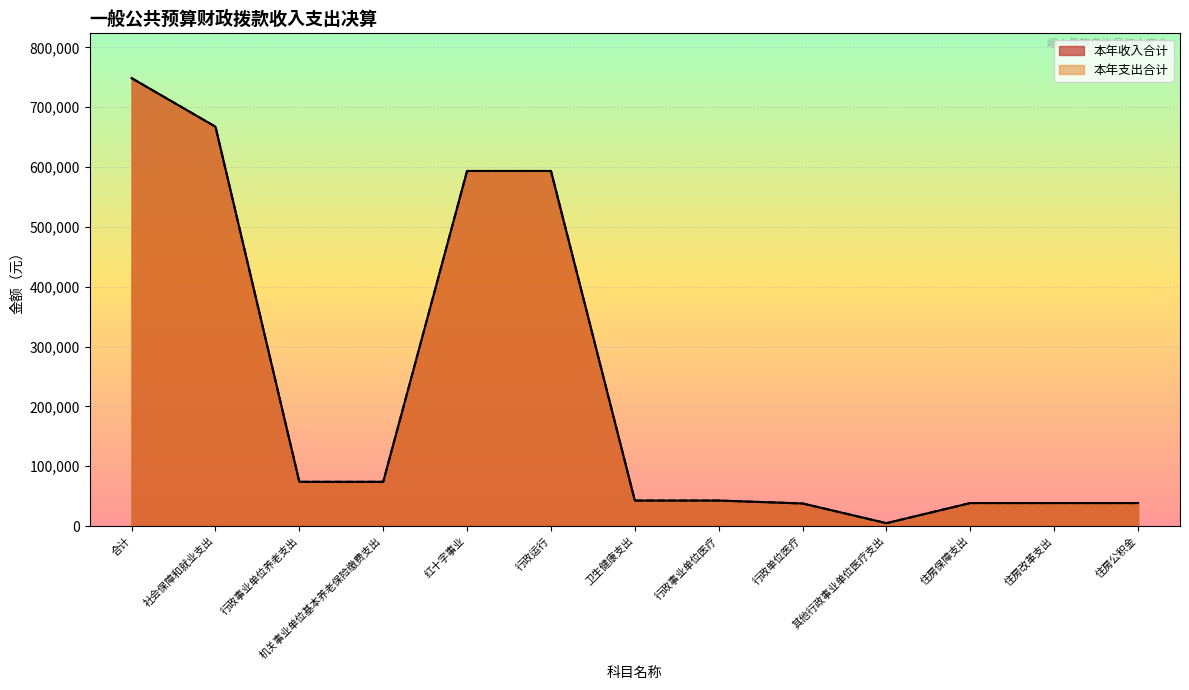

True or false: 本年支出合计 and 本年收入合计 intersect in this chart.

False